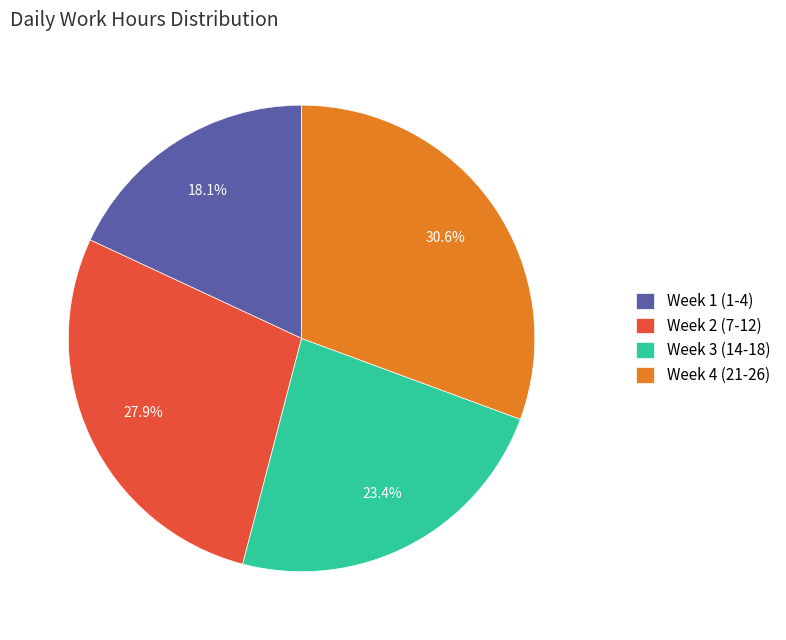

Rank the categories by value from lowest to highest.

Week 1 (1-4), Week 3 (14-18), Week 2 (7-12), Week 4 (21-26)